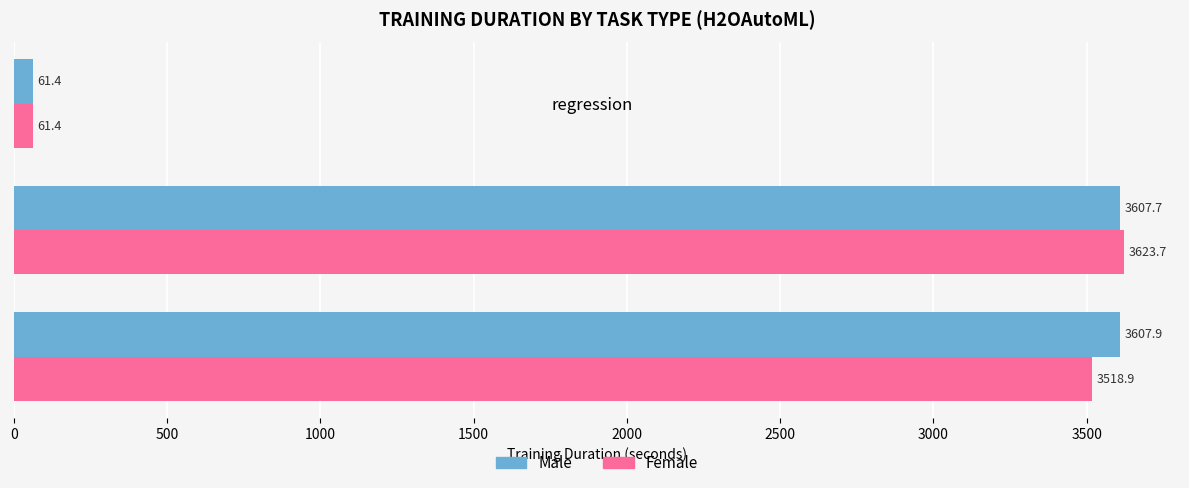

Rank the series by their maximum value, from lowest to highest.

Male, Female